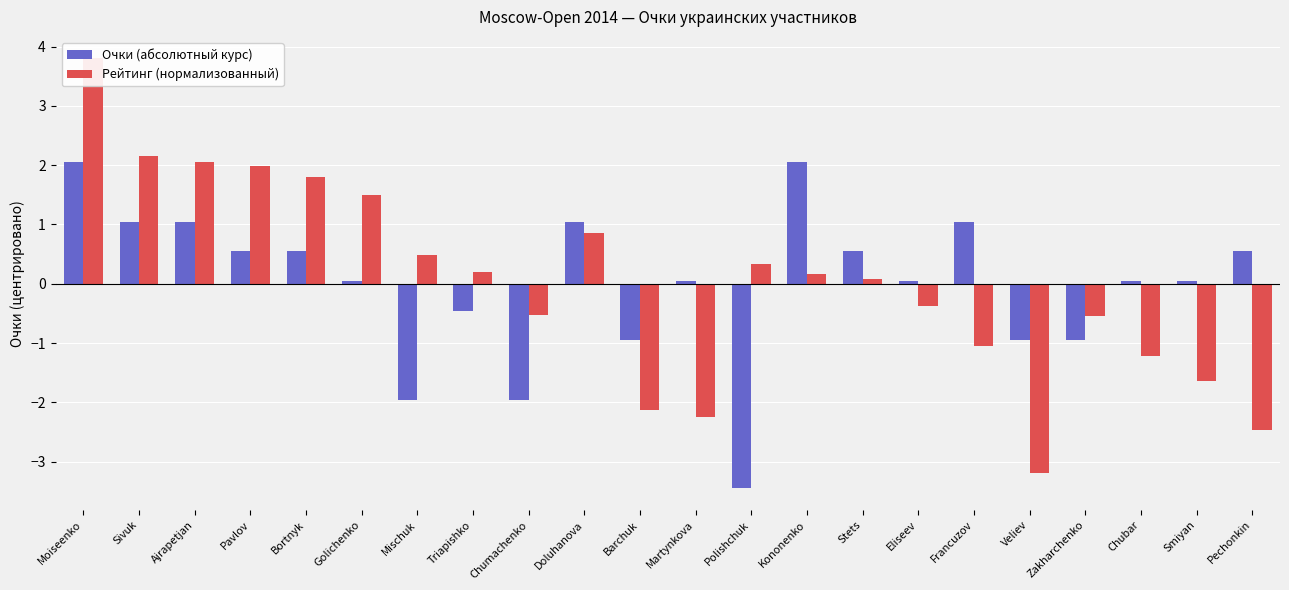

List the labels in order of Рейтинг (нормализованный) value, smallest first.

Veliev, Pechonkin, Martynkova, Barchuk, Smiyan, Chubar, Francuzov, Zakharchenko, Chumachenko, Eliseev, Stets, Kononenko, Triapishko, Polishchuk, Mischuk, Doluhanova, Golichenko, Bortnyk, Pavlov, Ajrapetjan, Sivuk, Moiseenko